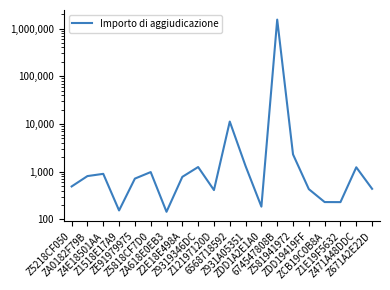

Reading right to left, transcribe all the data shown in this chart.

Z671A2E22D=437.0	Z471A48DDC=1235.0	Z1E19F5632=230.0	ZCB19C0B8A=230.6	ZDD19419FF=430.0	Z581941972=2300.0	674547808B=1535883.4	ZDD1A2E1A0=185.0	Z931A05351=1308.0	6568718592=11217.6	Z12197120D=411.4	Z9319346DC=1250.0	Z2E18E498A=778.0	ZA618E0EB3=144.2	Z5818CF7D0=980.0	ZE91979975=715.0	Z1518E17A9=153.8	Z4E18501AA=900.0	ZA0182F79B=808.0	Z5218CF050=490.0